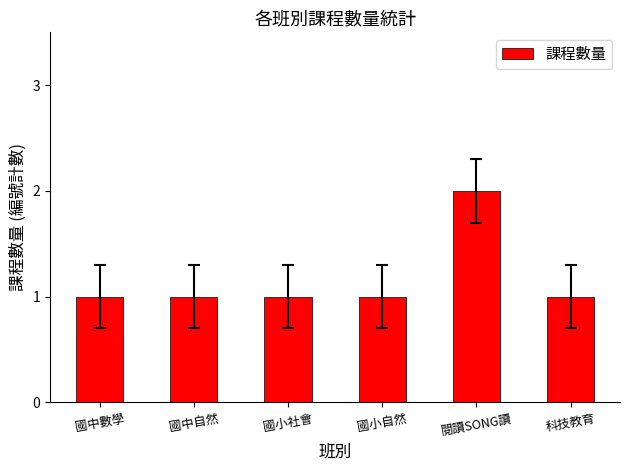

What is the average value?

1